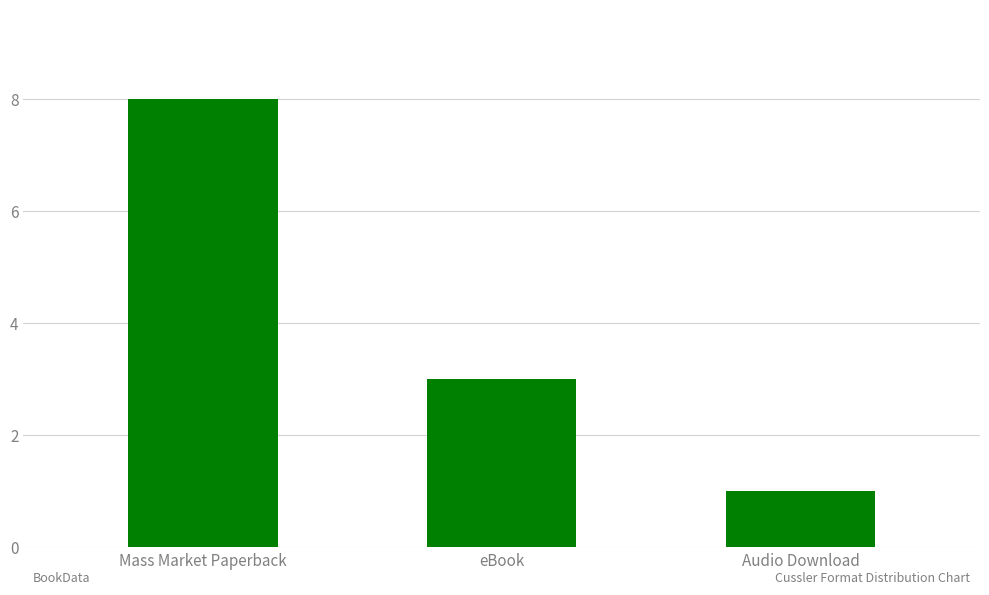

How many values are between 1 and 8?

3